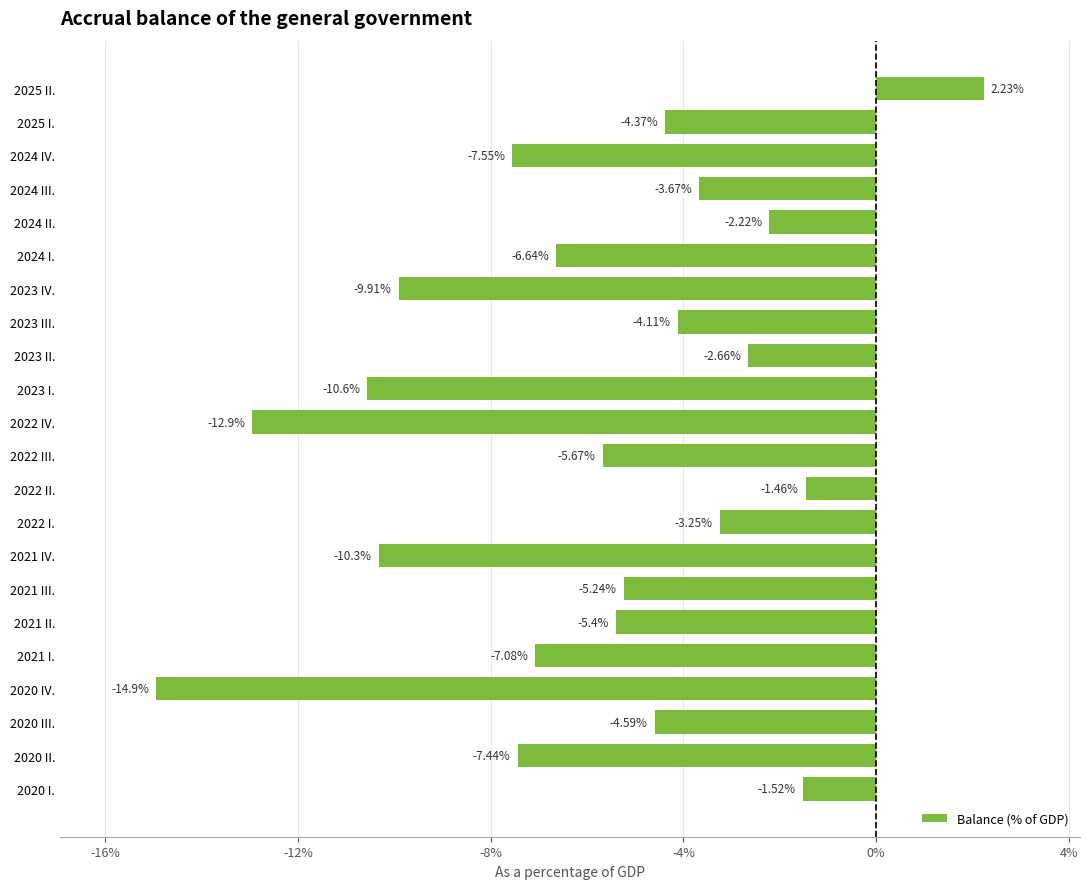

Rank the categories by value from lowest to highest.

2020 IV., 2022 IV., 2023 I., 2021 IV., 2023 IV., 2024 IV., 2020 II., 2021 I., 2024 I., 2022 III., 2021 II., 2021 III., 2020 III., 2025 I., 2023 III., 2024 III., 2022 I., 2023 II., 2024 II., 2020 I., 2022 II., 2025 II.